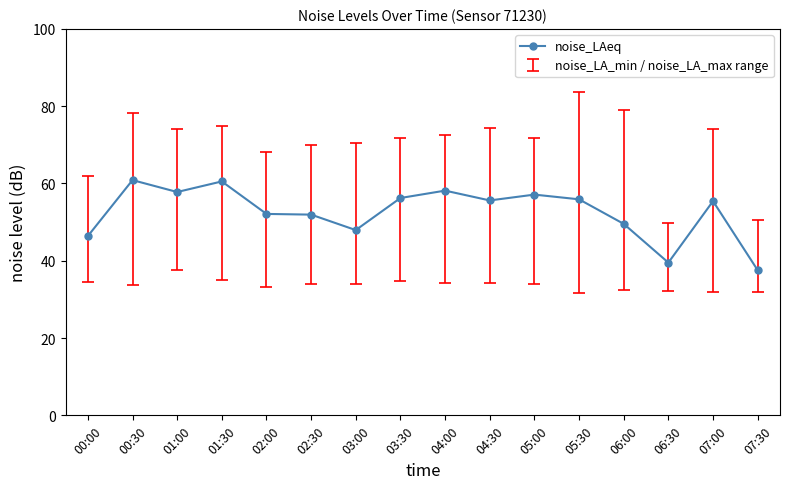

Does the chart have visible grid lines?

No